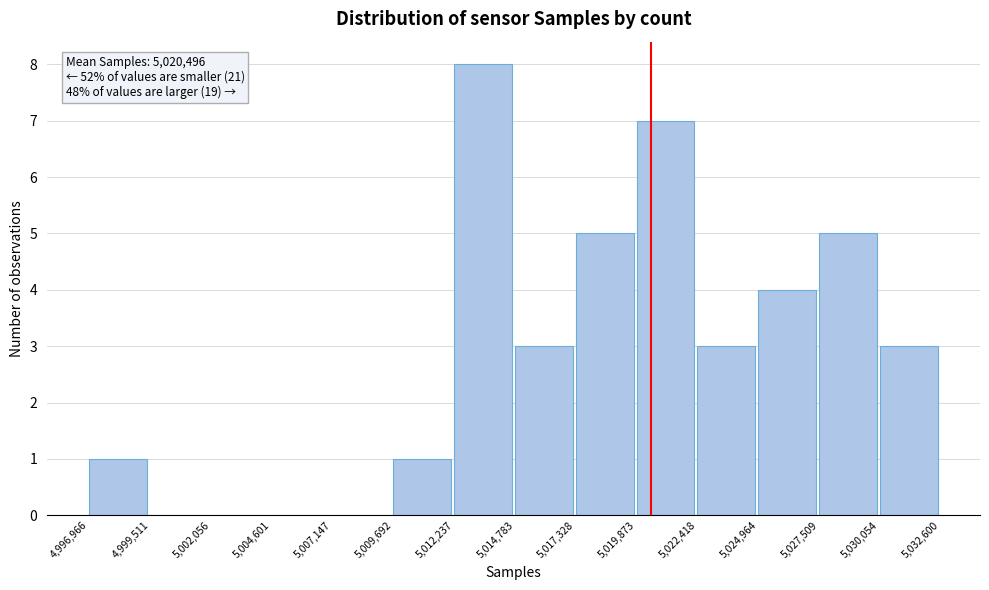

Which range on the x-axis has the tallest bar?

5,012,237 to 5,014,783